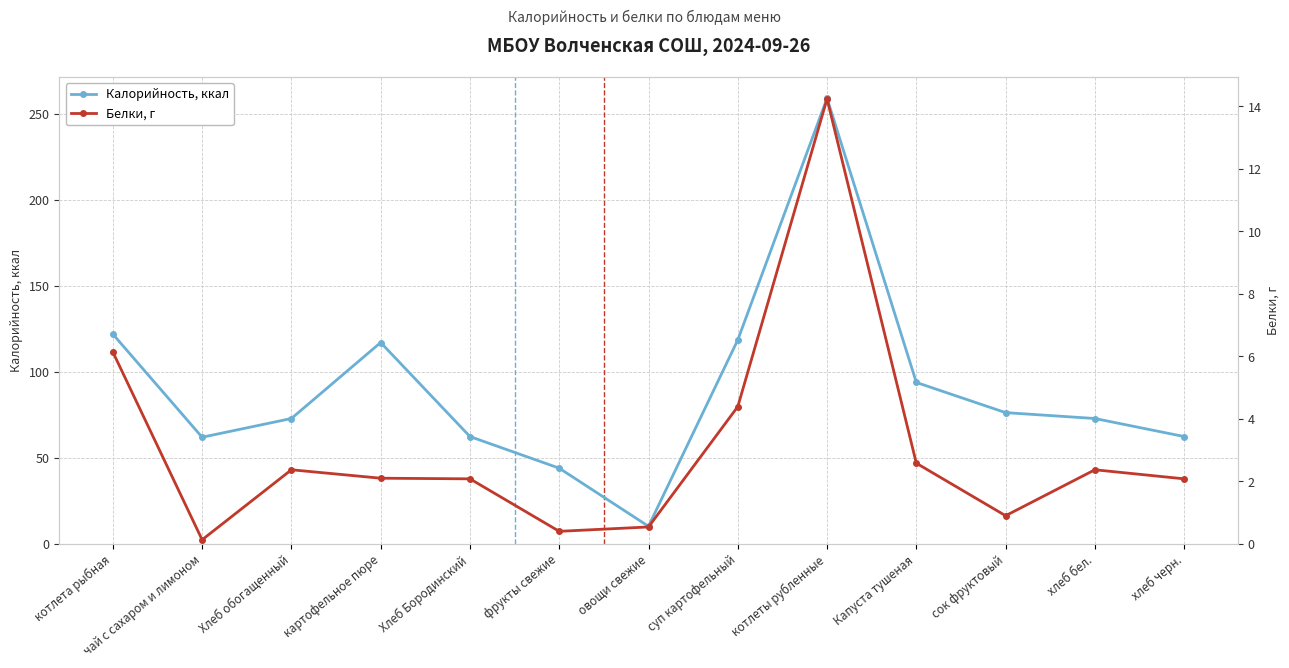

At картофельное пюре, list the series in order from smallest to largest.

Белки, г, Калорийность, ккал